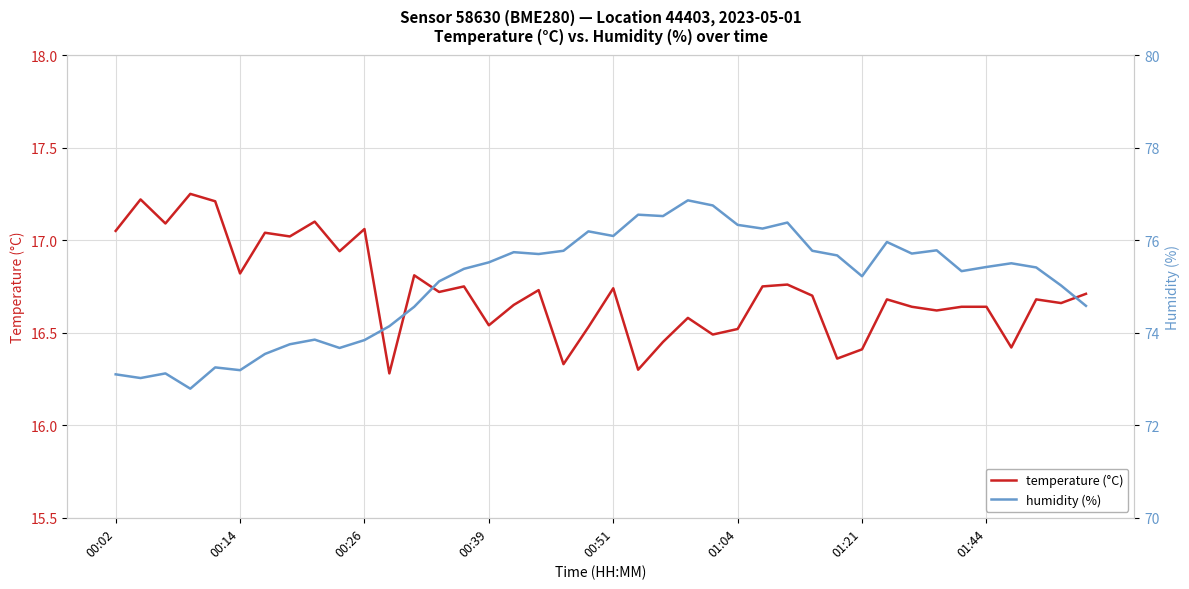

What is the total value across all series at 28?

92.5